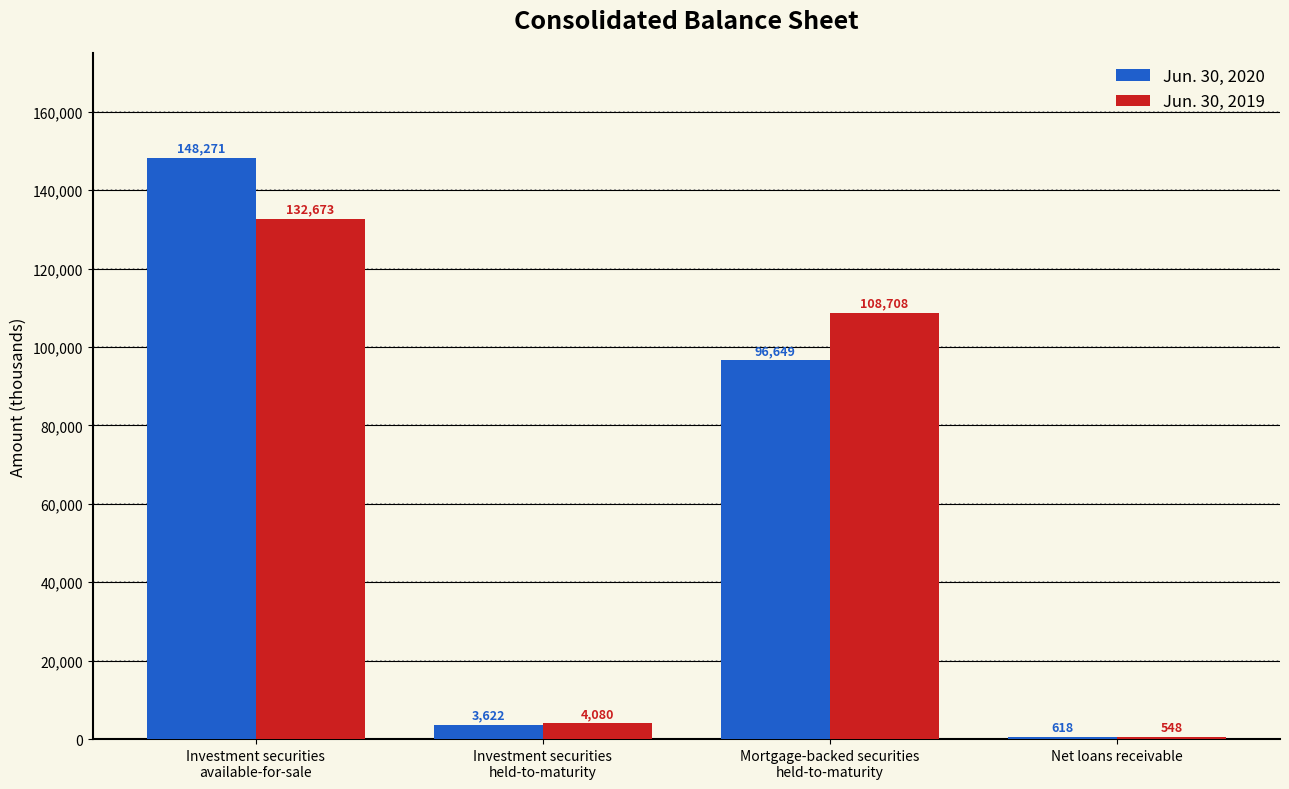

Reading left to right, extract all data points from this chart.

Jun. 30, 2020: 148271	3622	96649	618
Jun. 30, 2019: 132673	4080	108708	548